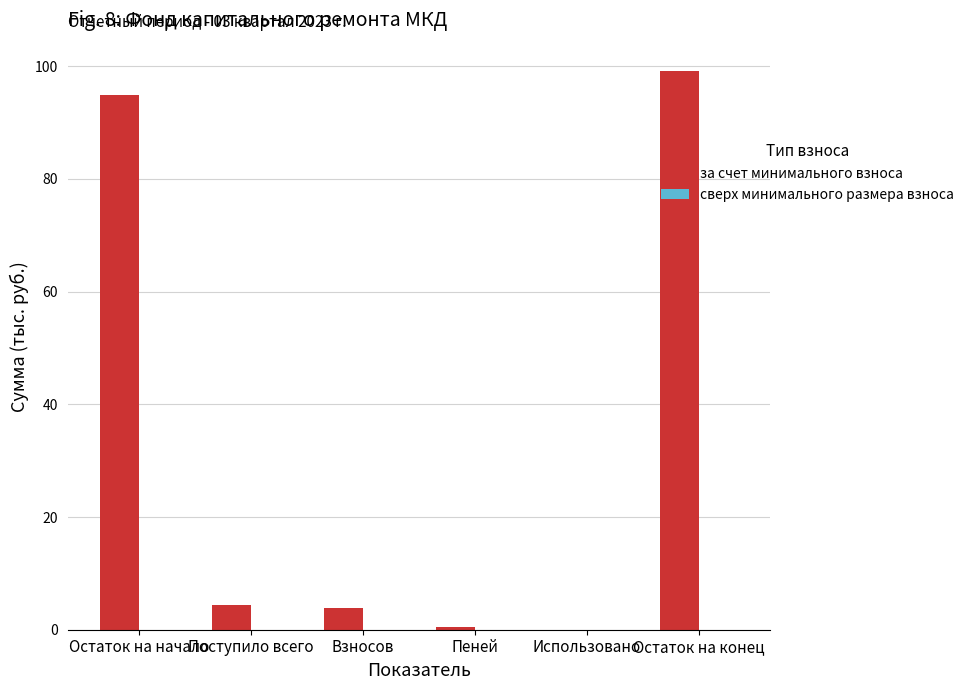

What is the sum of all values?

202.7